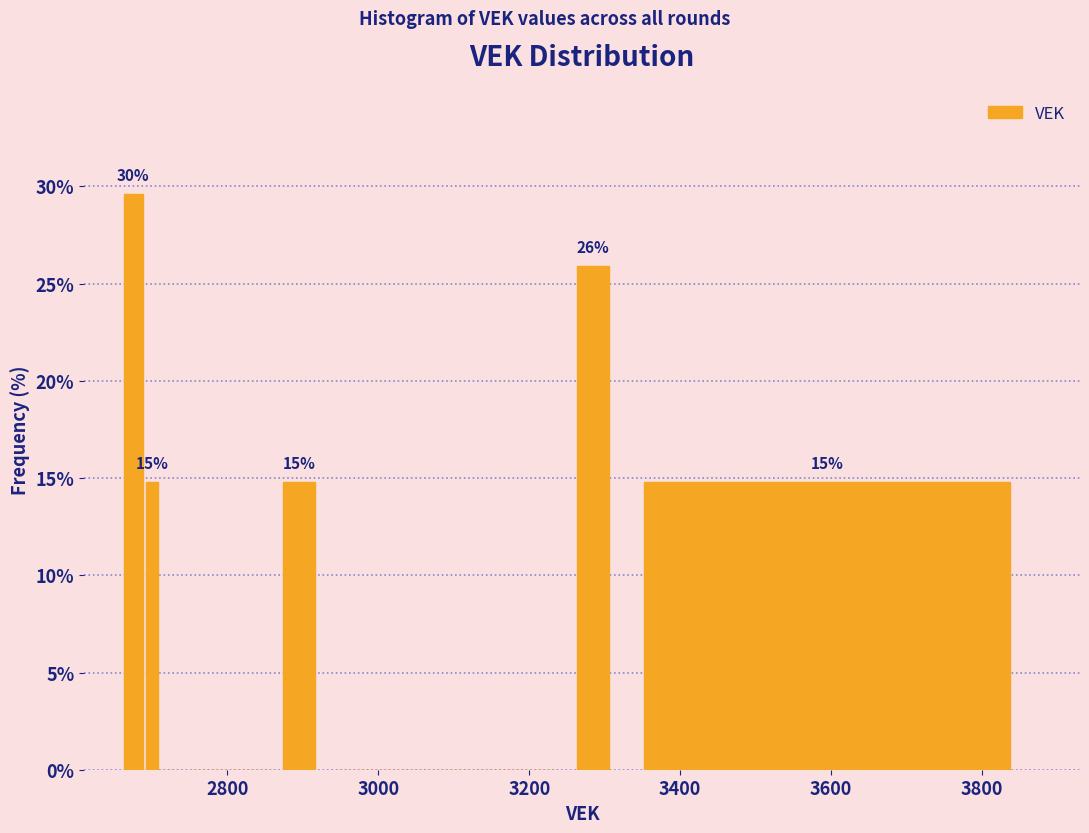

Read against the x-axis, roughly where is the centre of the tallest bar?

2680